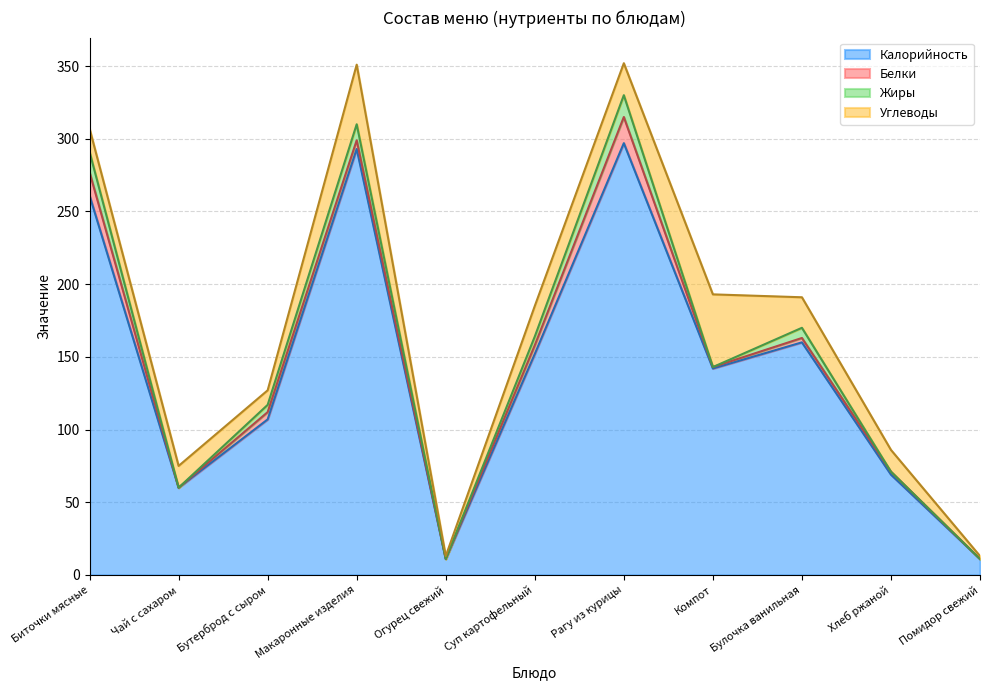

True or false: Жиры and Калорийность intersect in this chart.

False